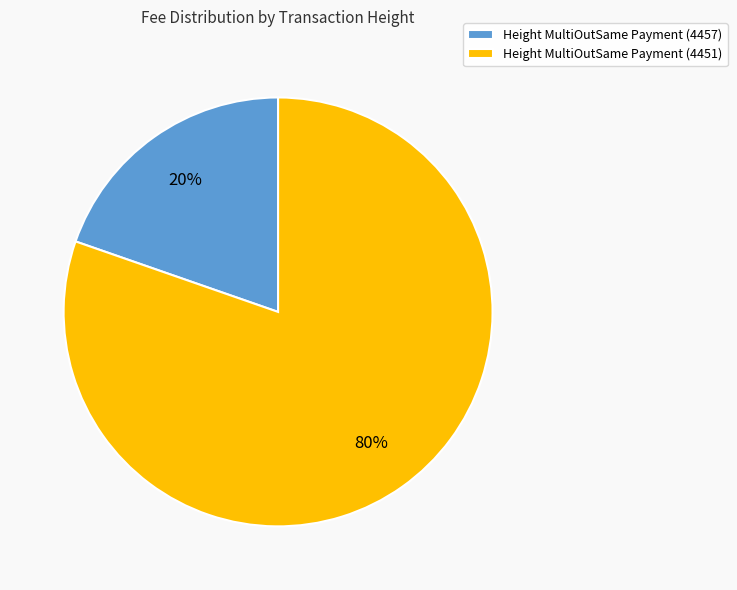

To the nearest percent, what percentage of the pie is Height MultiOutSame Payment (4451)?

80%